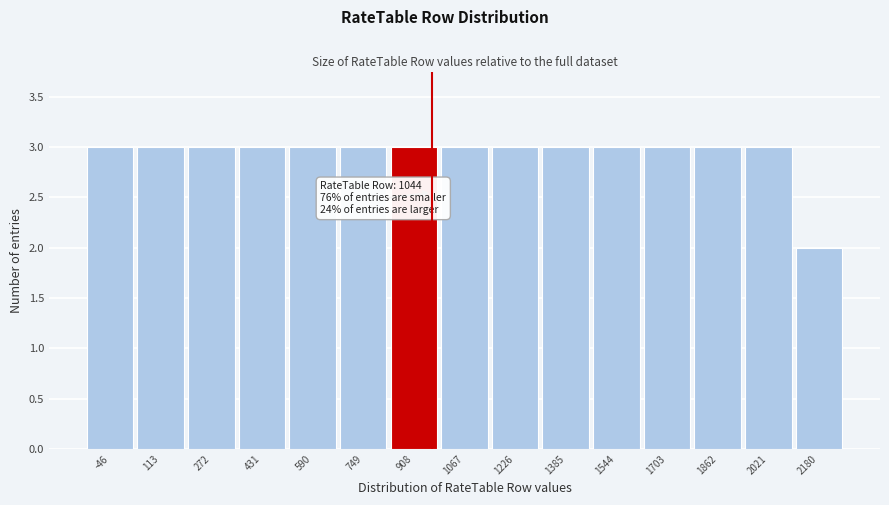

Reading right to left, transcribe all the data shown in this chart.

2	3	3	3	3	3	3	3	3	3	3	3	3	3	3